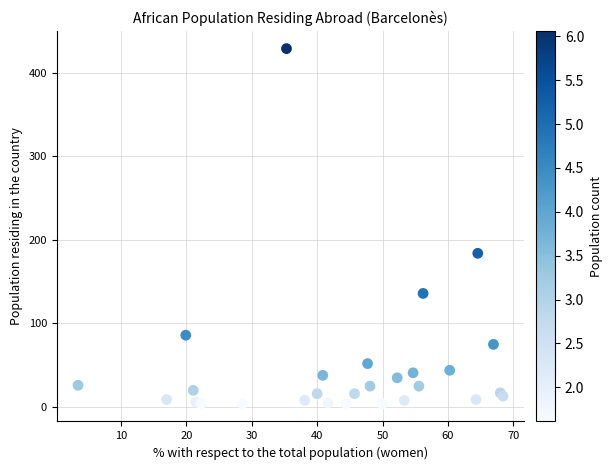

What Y value in the scatter plot is closest to 216?

184